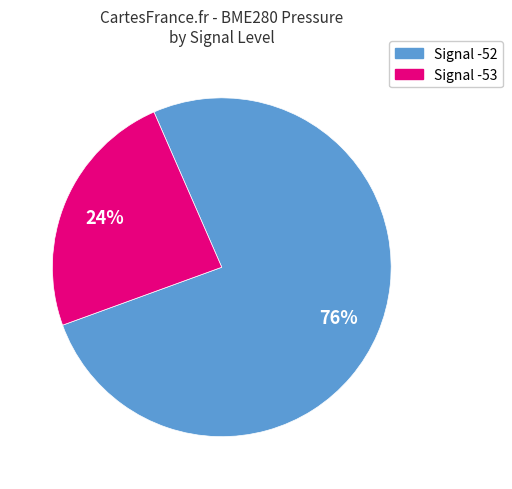

Is there a majority slice in this chart?

Yes